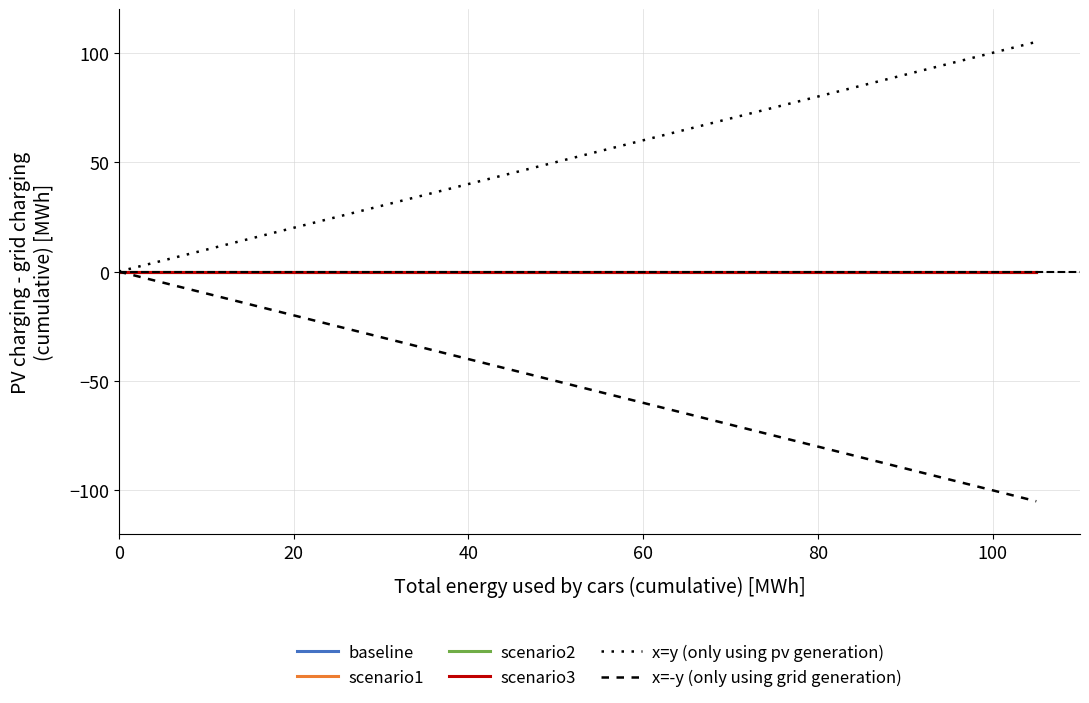

How many lines are shown in the chart?

6